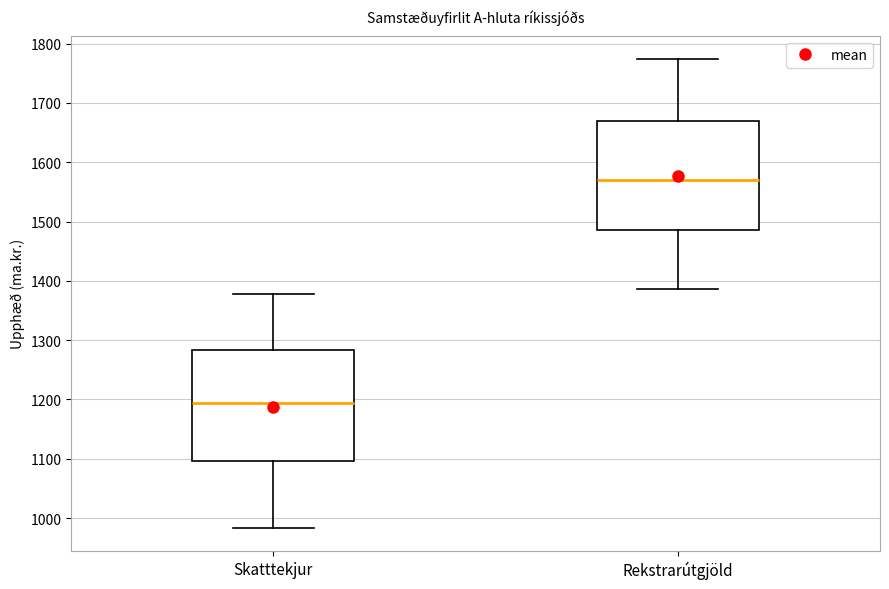

Which box has the lowest median line?

Skatttekjur